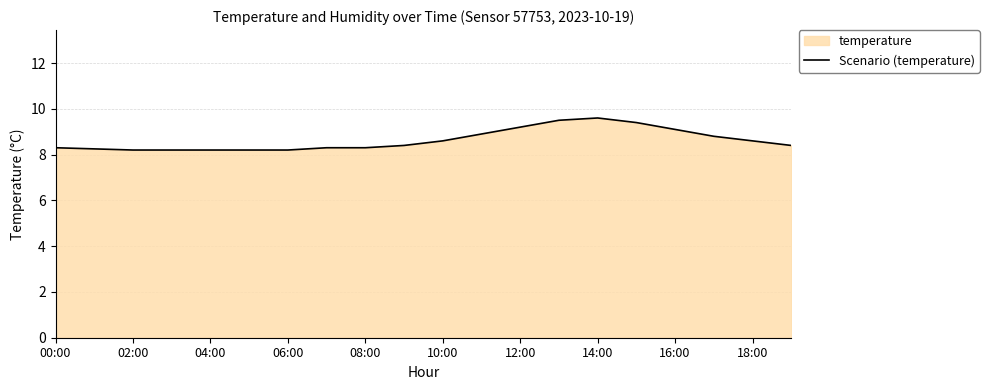

Reading left to right, what are all the values shown in this chart?

8.3	8.2	8.2	8.2	8.2	8.2	8.2	8.3	8.3	8.4	8.6	8.9	9.2	9.5	9.6	9.4	9.1	8.8	8.6	8.4